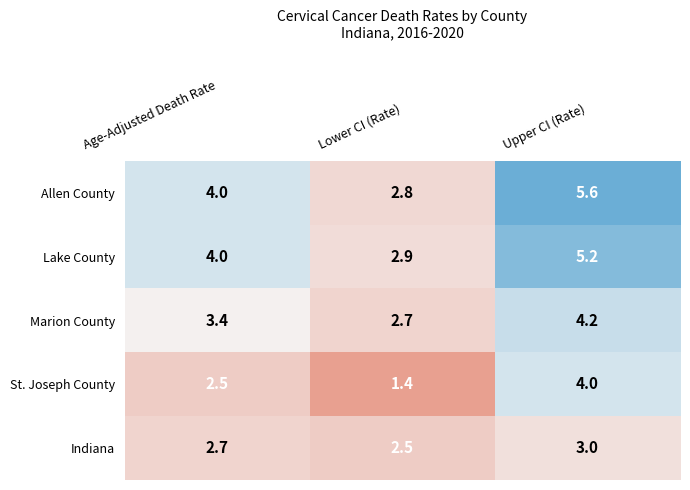

How many categories are shown in the chart?

3